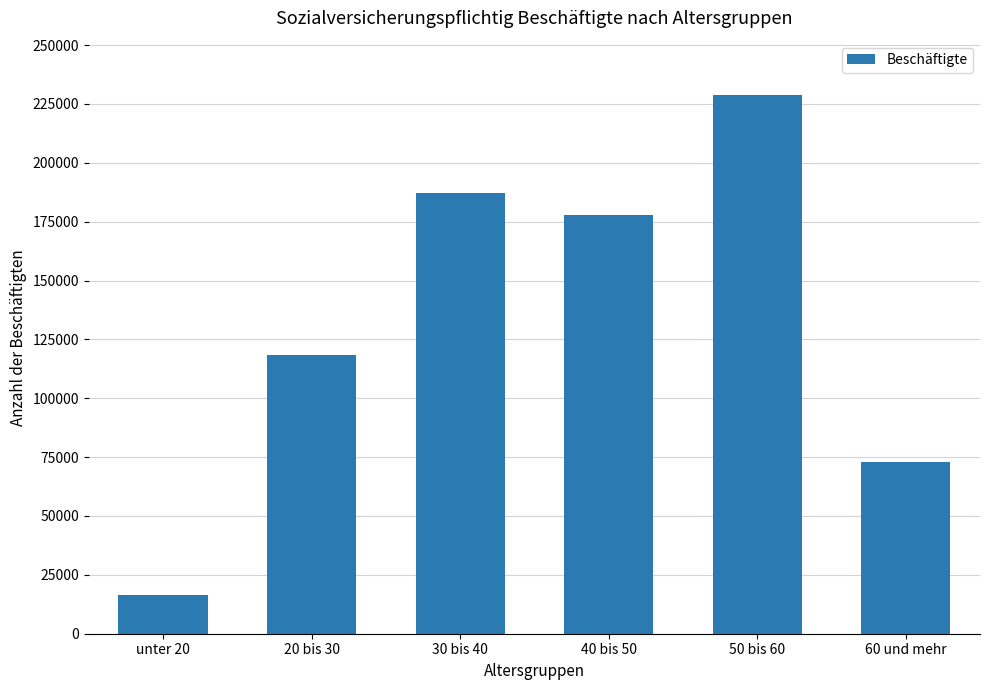

What is the smallest value displayed?

16364